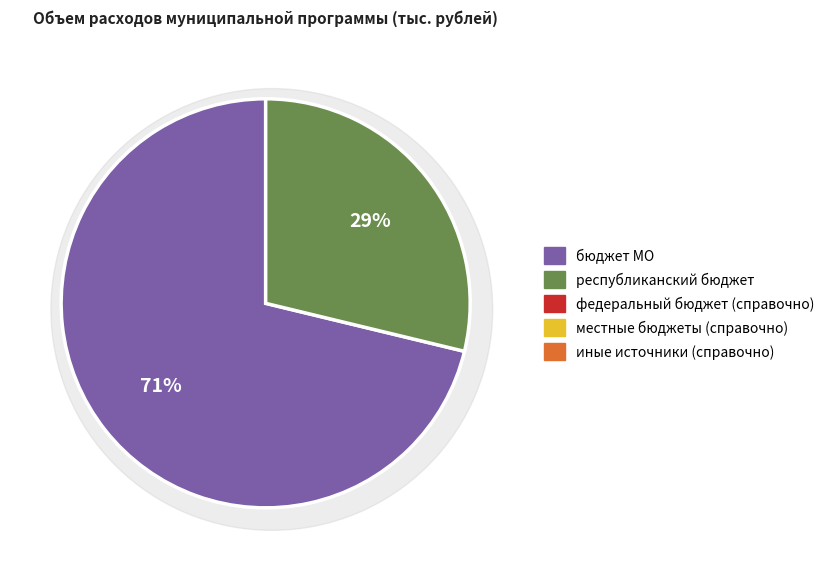

What is the change in value from бюджет МО «Усть-Коксинский район» РА to иные источники (справочно)?

-141876.3